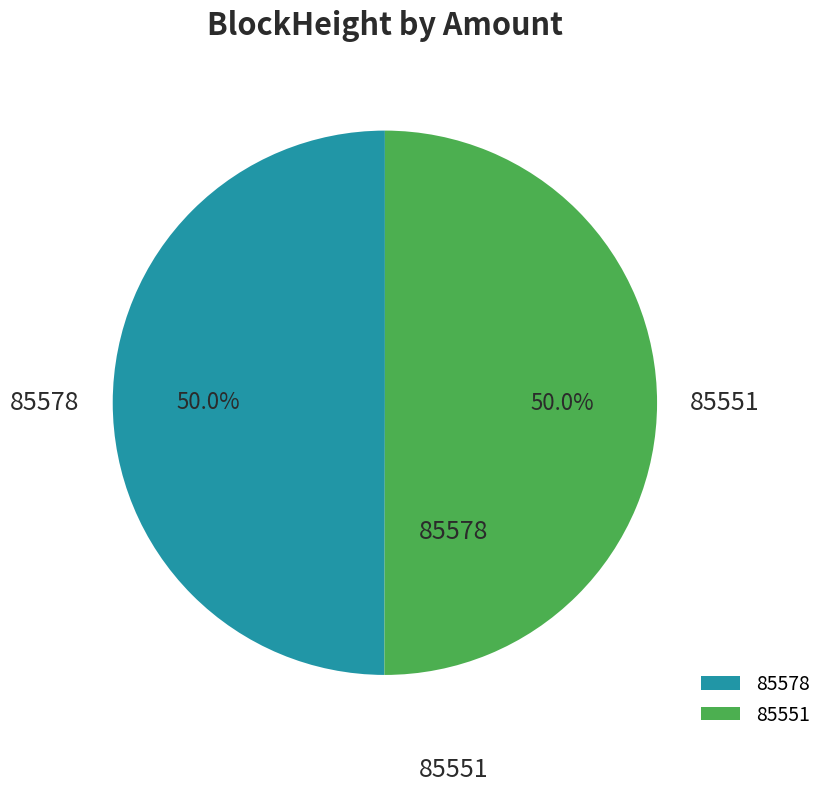

Do 85551 and 85578 together represent more than half of the pie?

Yes